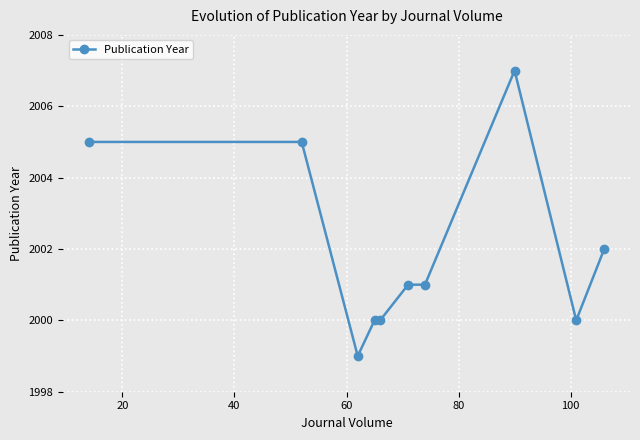

What is the smallest value displayed?

1999